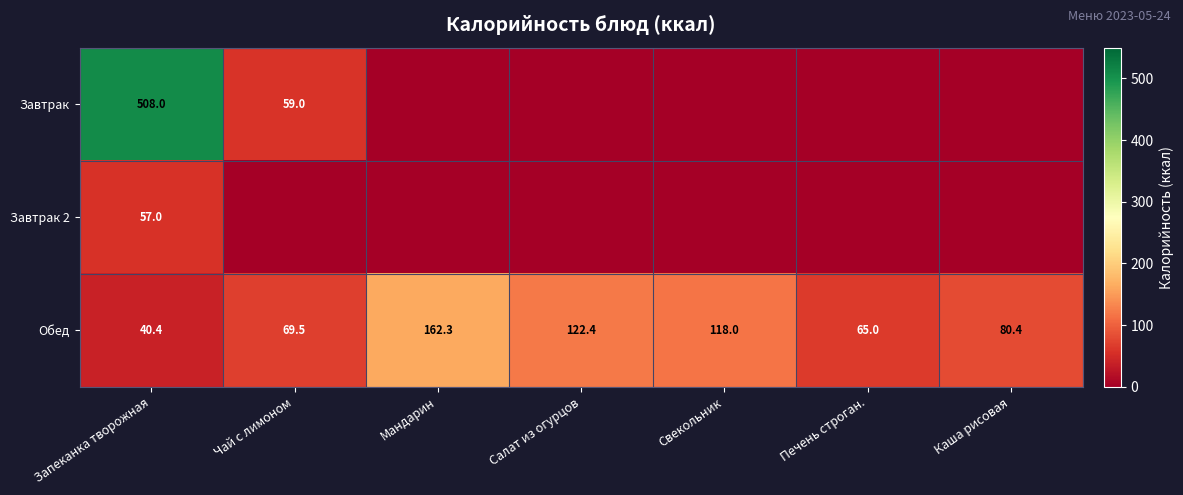

Where does the Обед series first go above 80?

Мандарин